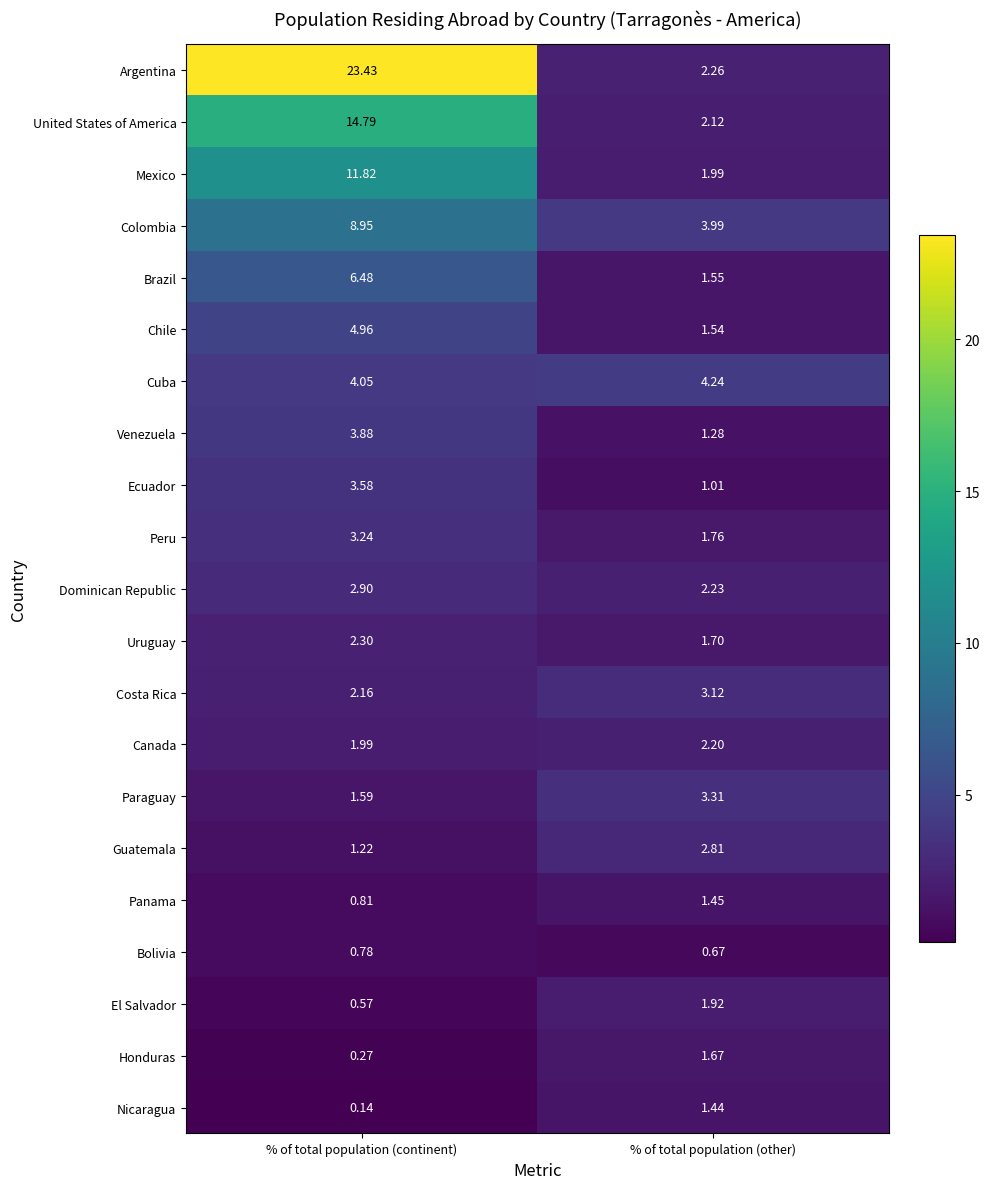

Which series has the widest spread of values?

Argentina